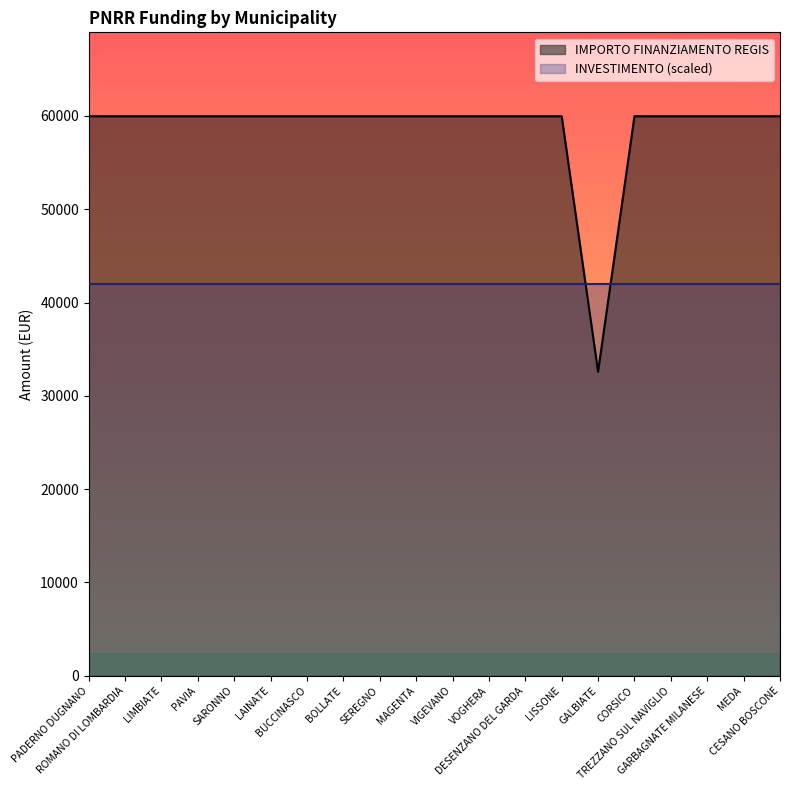

True or false: the data shows 59966 at CESANO BOSCONE.

True